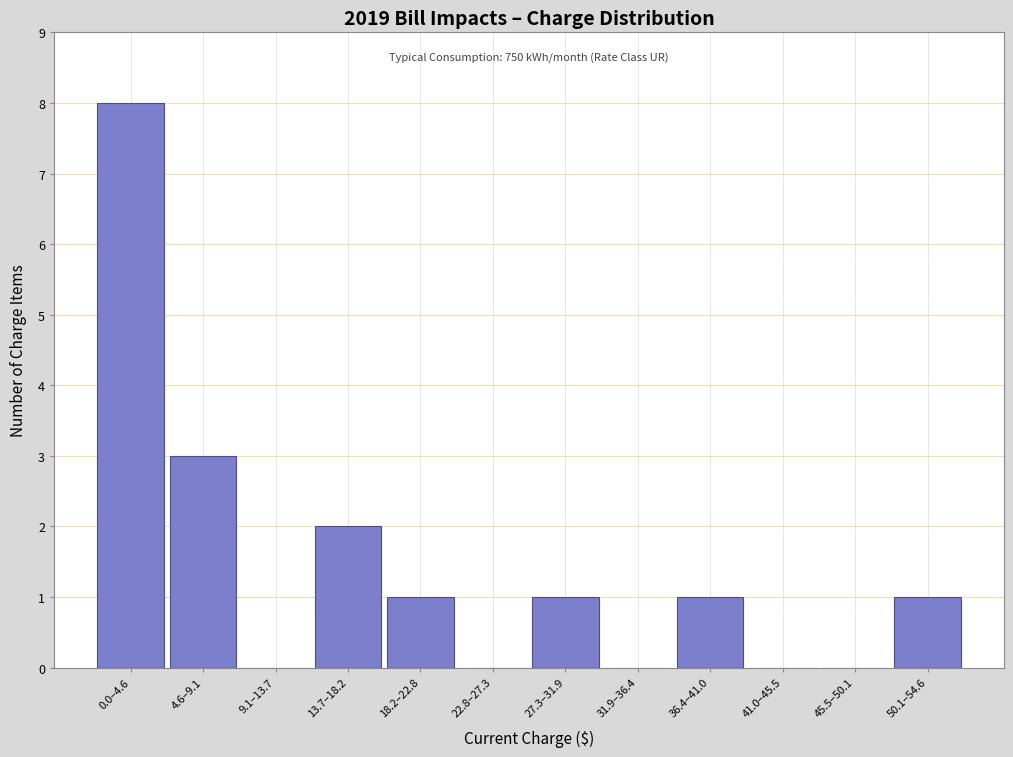

Reading right to left, list all the values displayed in this chart.

50.1–54.6=1	45.5–50.1=0	41.0–45.5=0	36.4–41.0=1	31.9–36.4=0	27.3–31.9=1	22.8–27.3=0	18.2–22.8=1	13.7–18.2=2	9.1–13.7=0	4.6–9.1=3	0.0–4.6=8